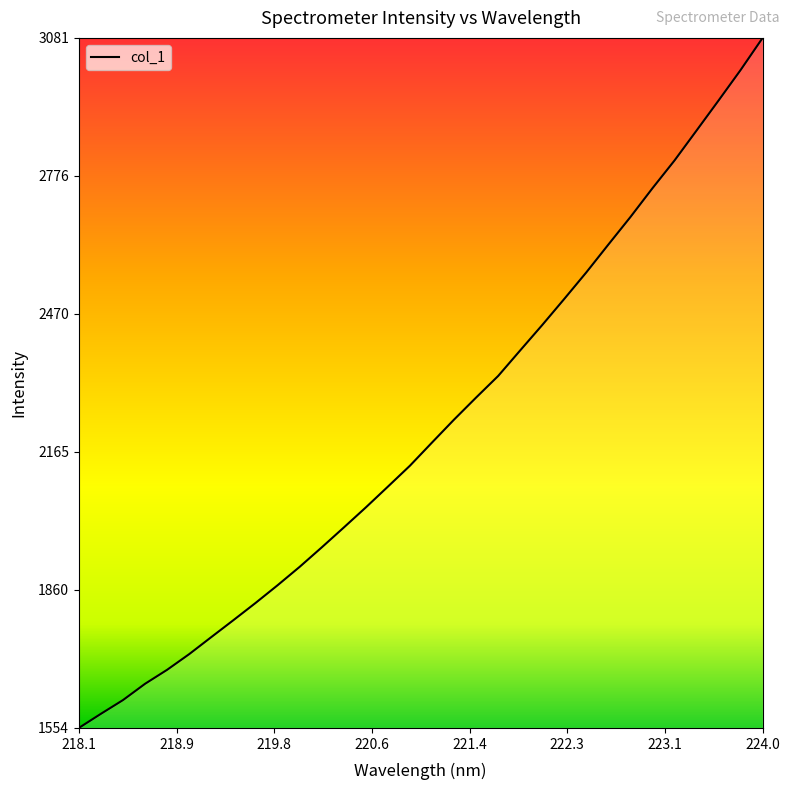

What is the difference between the maximum and minimum values?

1527.0